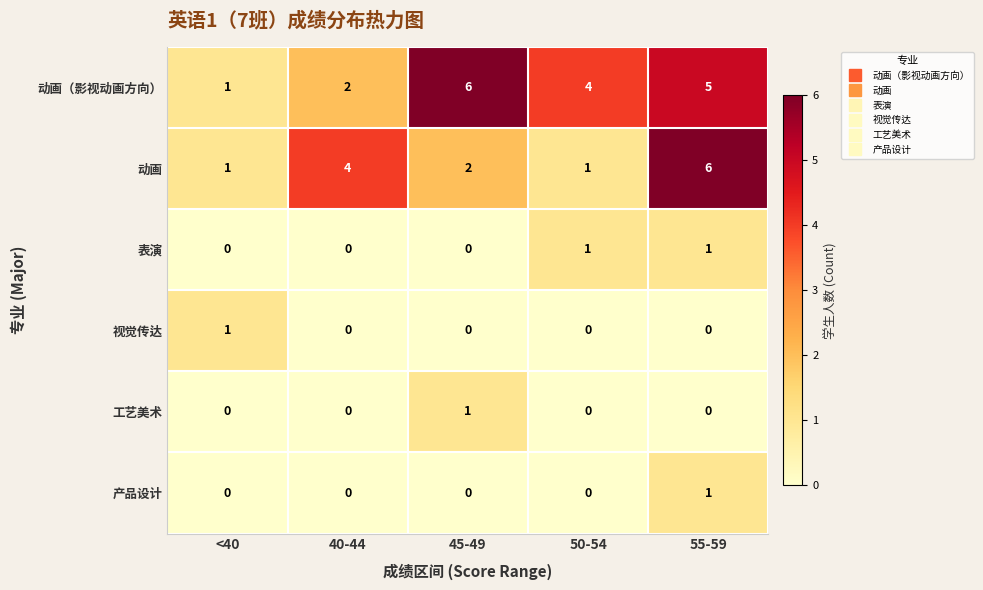

At which label does 视觉传达 reach its peak?

<40